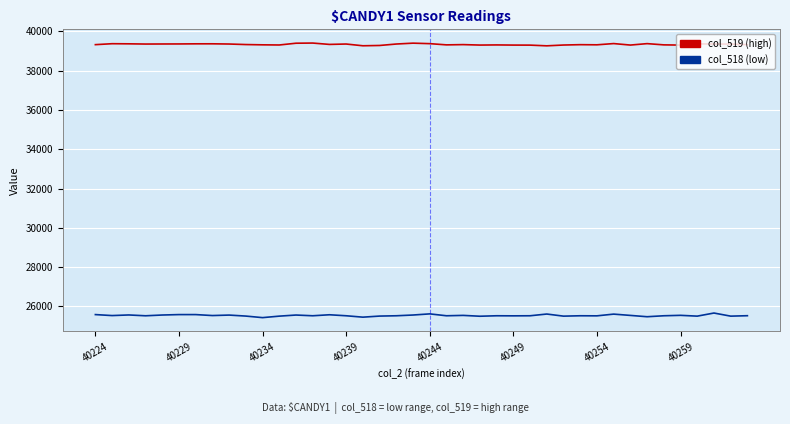

What is the lowest value of the col_519 (high) series?

39268